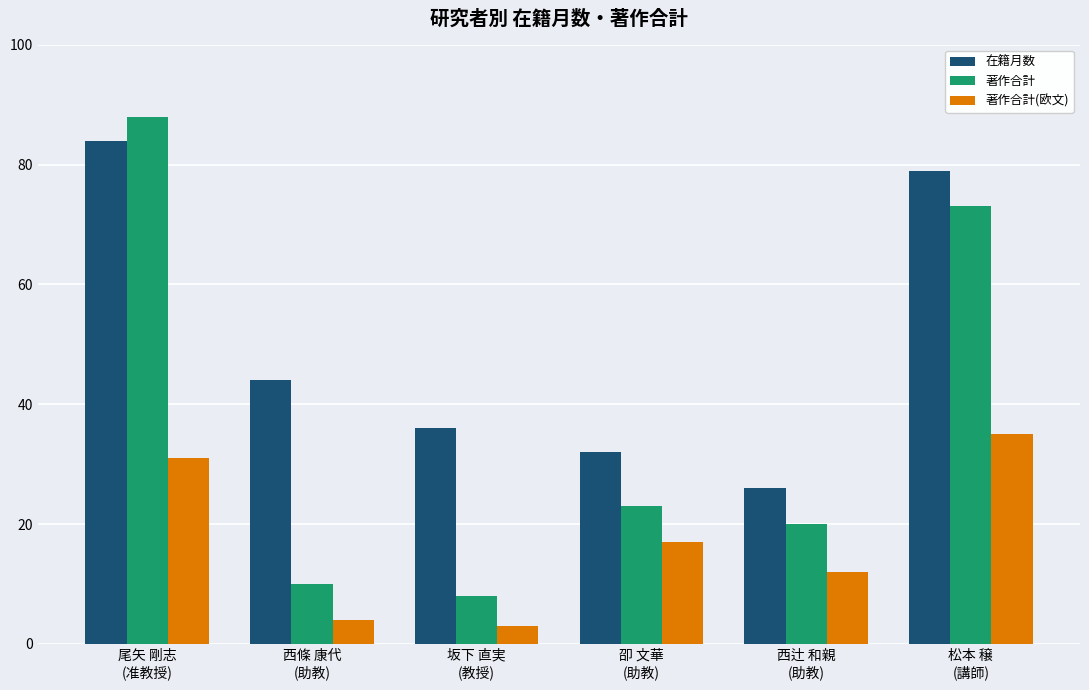

Rank the series at 坂下 直実
(教授) from lowest to highest value.

著作合計(欧文), 著作合計, 在籍月数